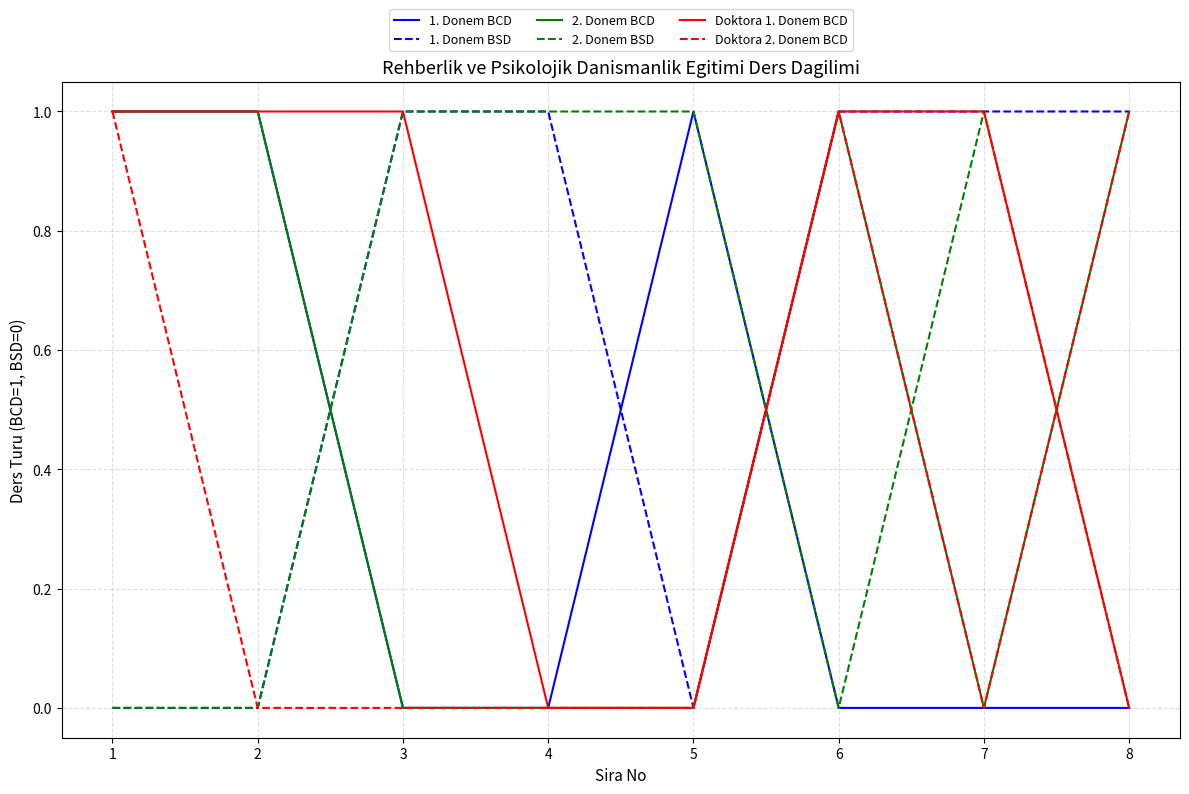

Which series ends up on top after the final intersection of 1. Donem BCD and 1. Donem BSD?

1. Donem BSD